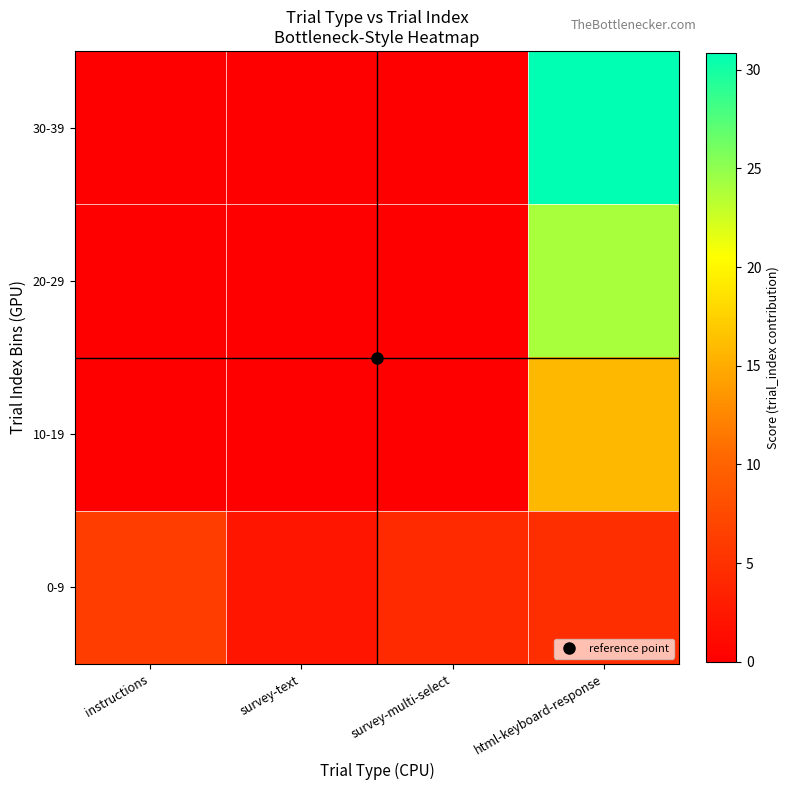

Which series has the largest total across all categories?

30-39